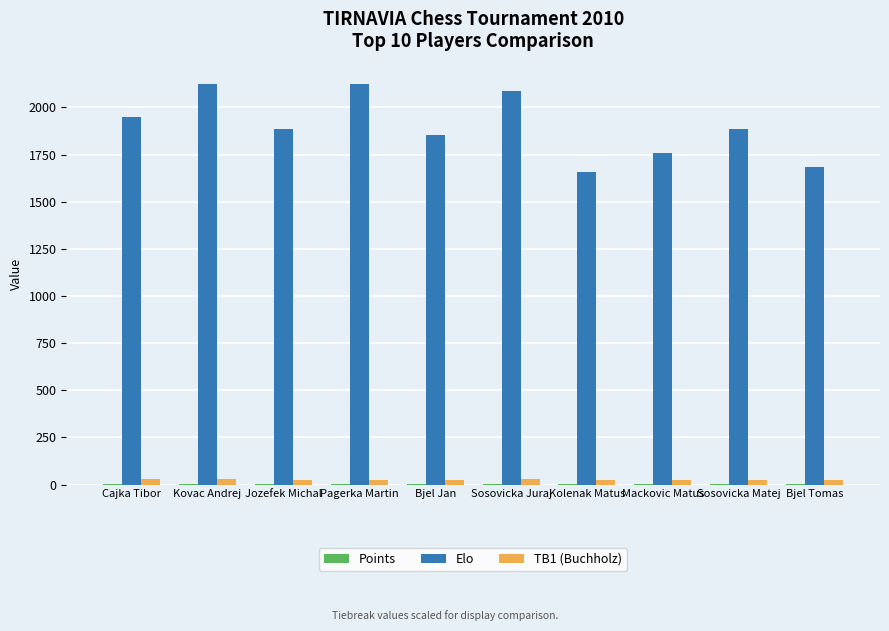

What is the highest value of the Elo series?

2126.0